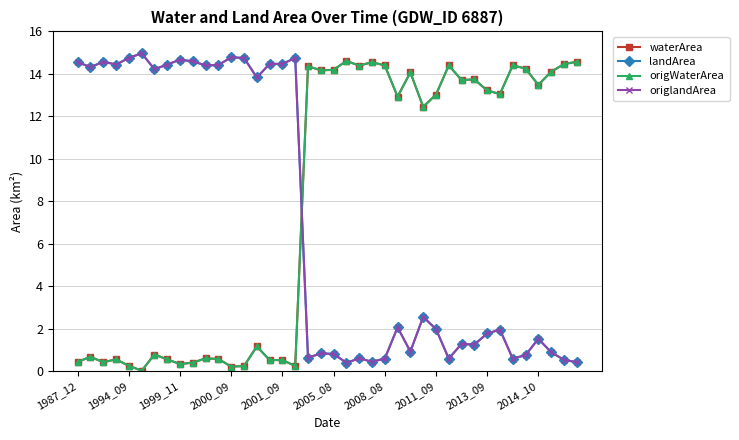

Does the chart have visible grid lines?

Yes